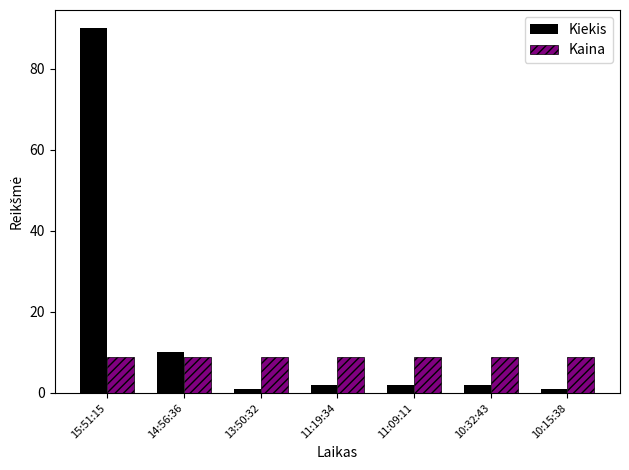

Which series has the largest range (max minus min)?

Kiekis